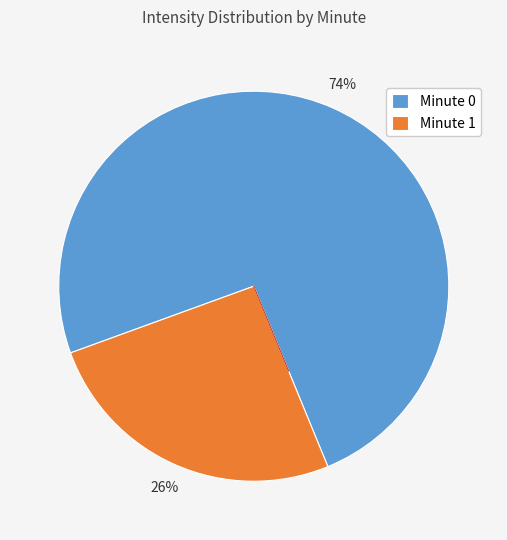

Rank the categories by value from highest to lowest.

Minute 0, Minute 1